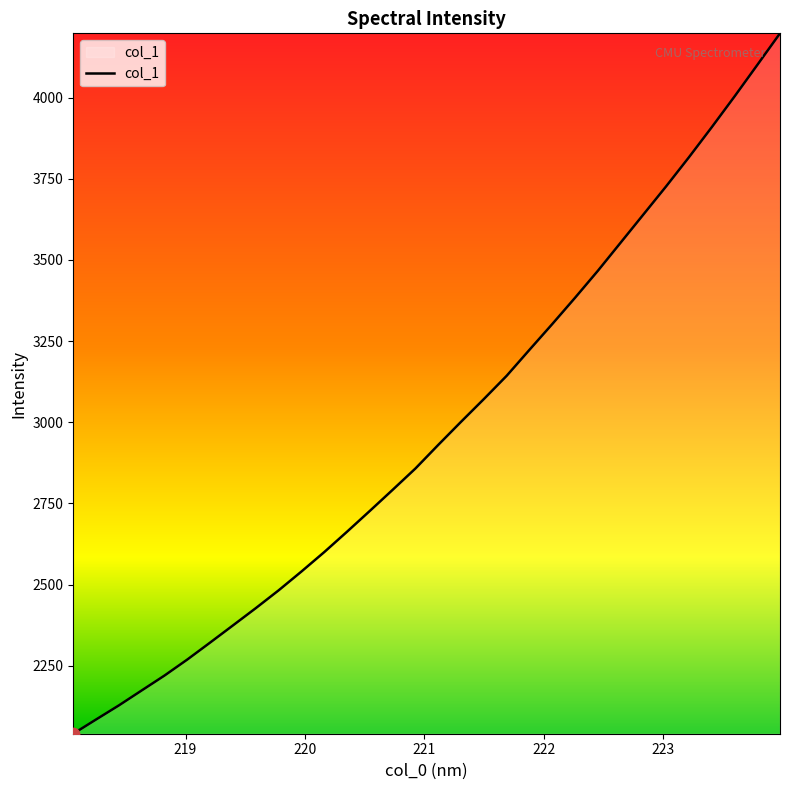

What is the greatest value displayed?

4197.8